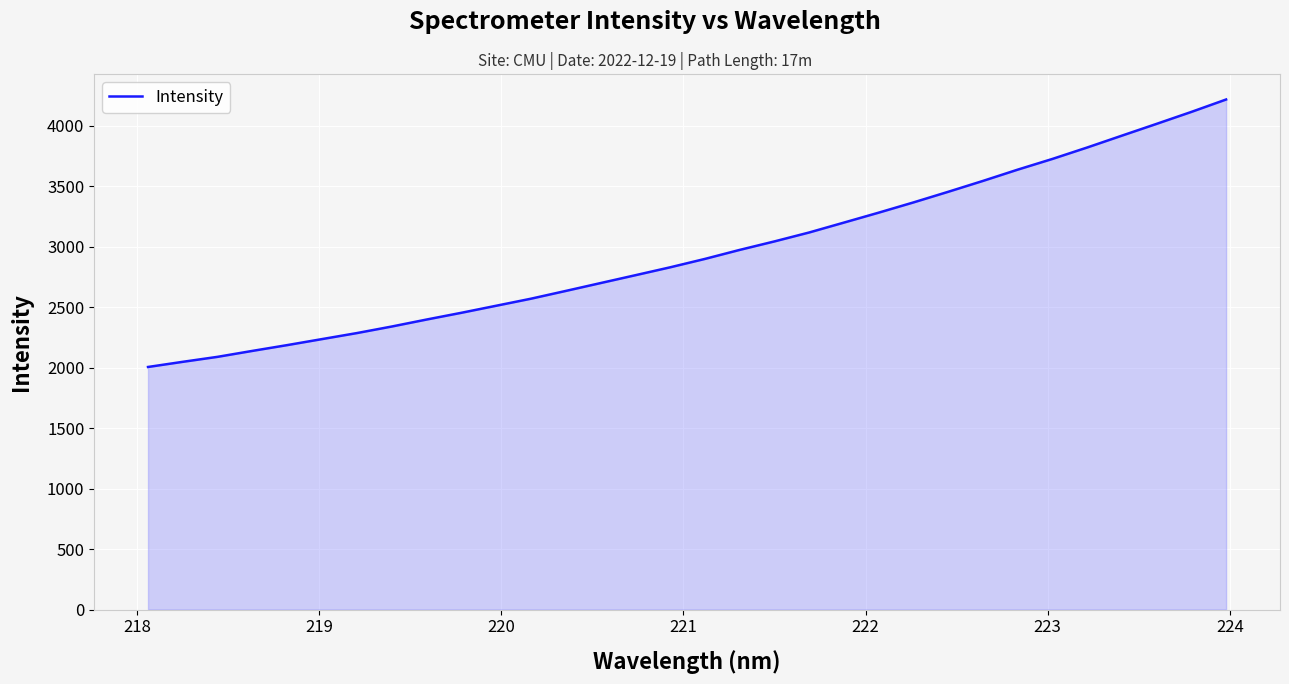

What is the maximum value shown in the chart?

4217.3